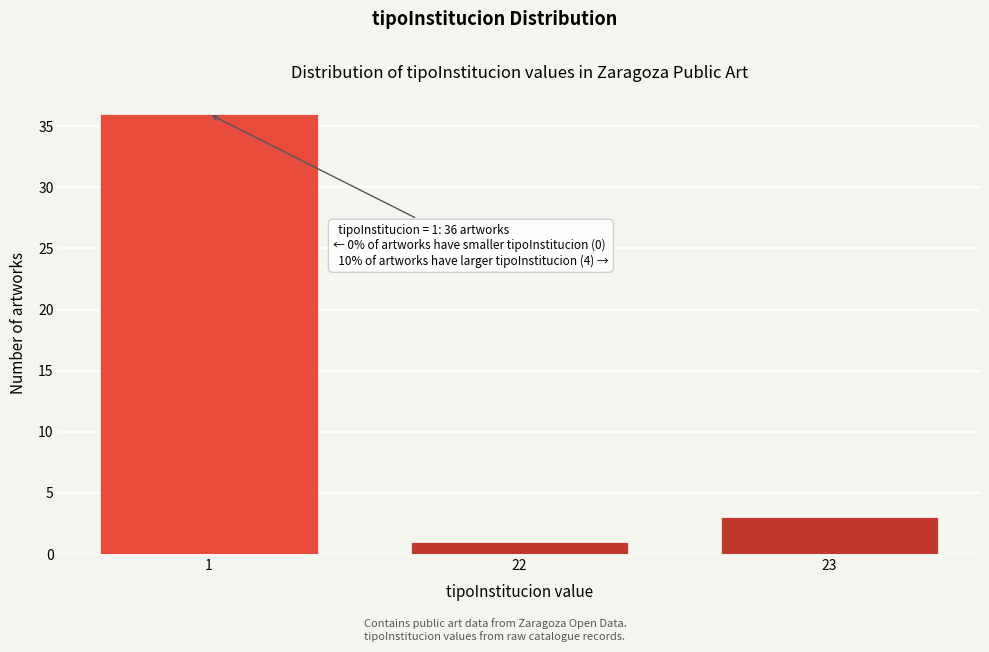

Reading left to right, list all the values displayed in this chart.

36	1	3